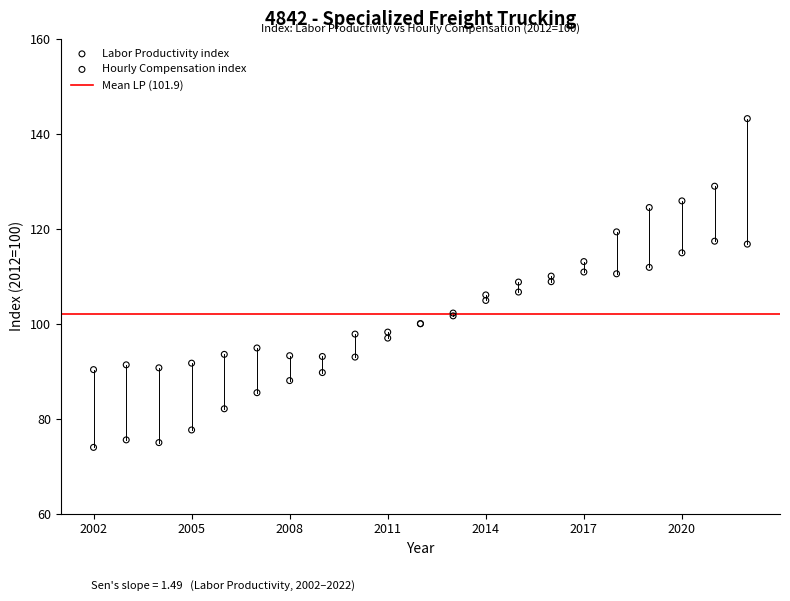

Which series contains the highest Y value?

Hourly Compensation index